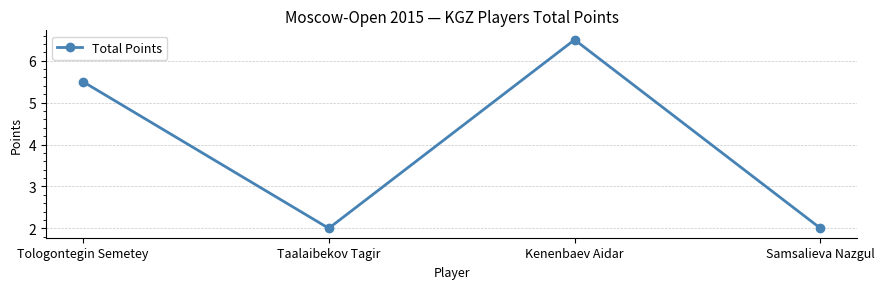

The value at Taalaibekov Tagir is 2.0. True or false?

True